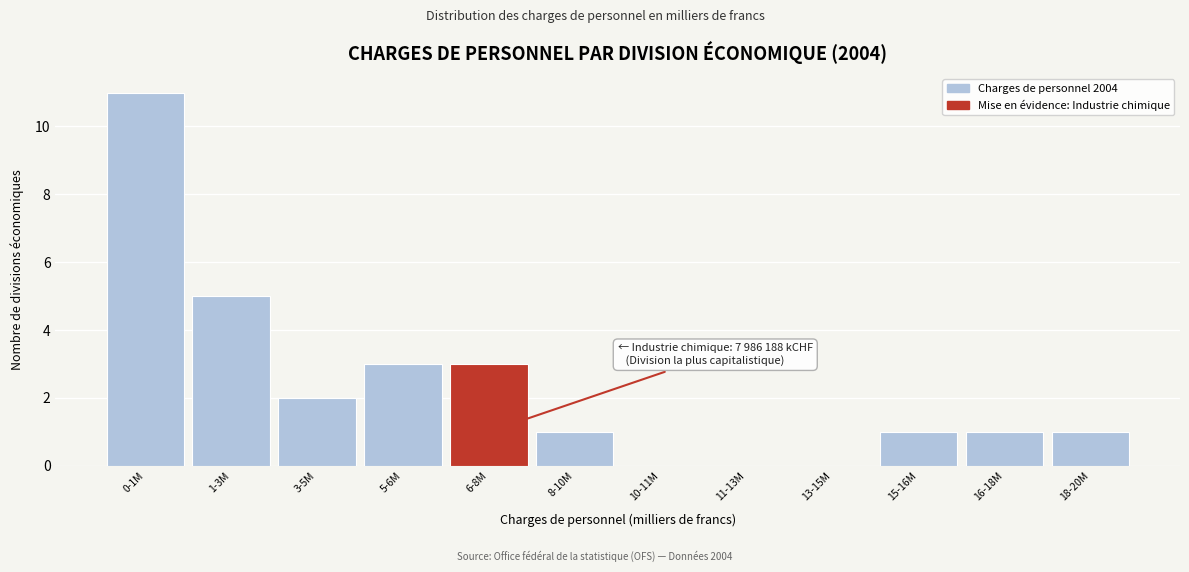

Reading left to right, transcribe all the data shown in this chart.

0-1M=11	1-3M=5	3-5M=2	5-6M=3	6-8M=3	8-10M=1	10-11M=0	11-13M=0	13-15M=0	15-16M=1	16-18M=1	18-20M=1